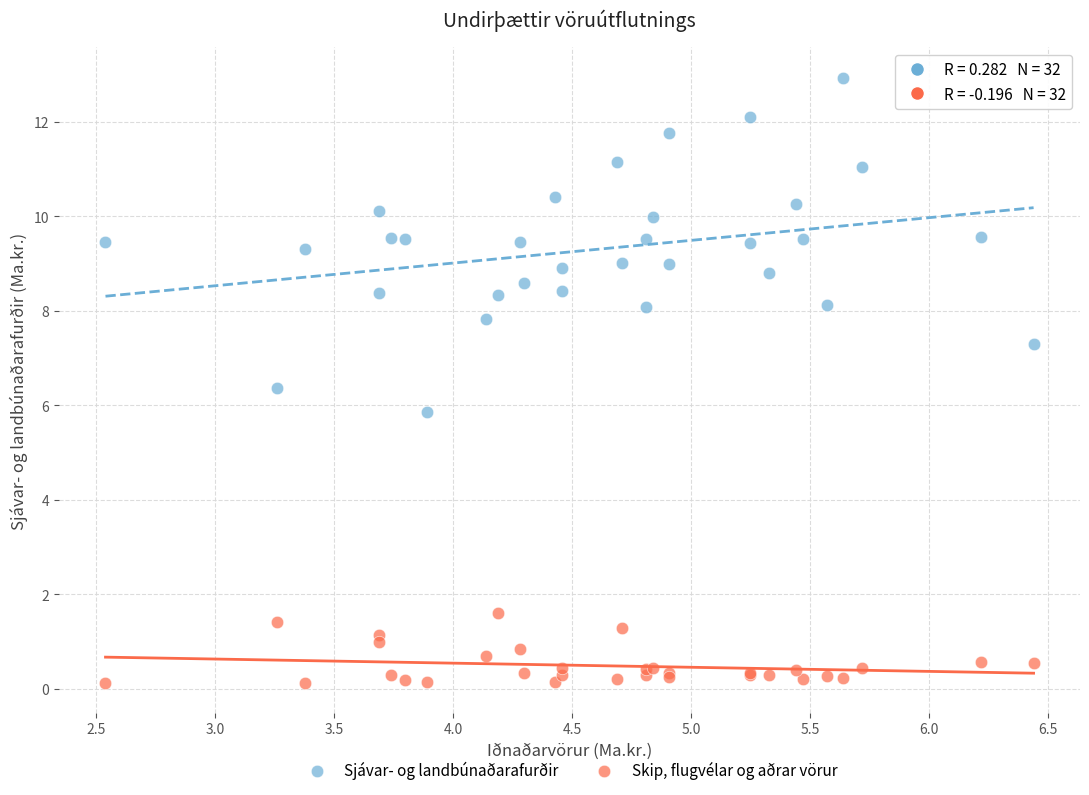

Which series has the widest spread of Y values?

Sjávar- og landbúnaðarafurðir